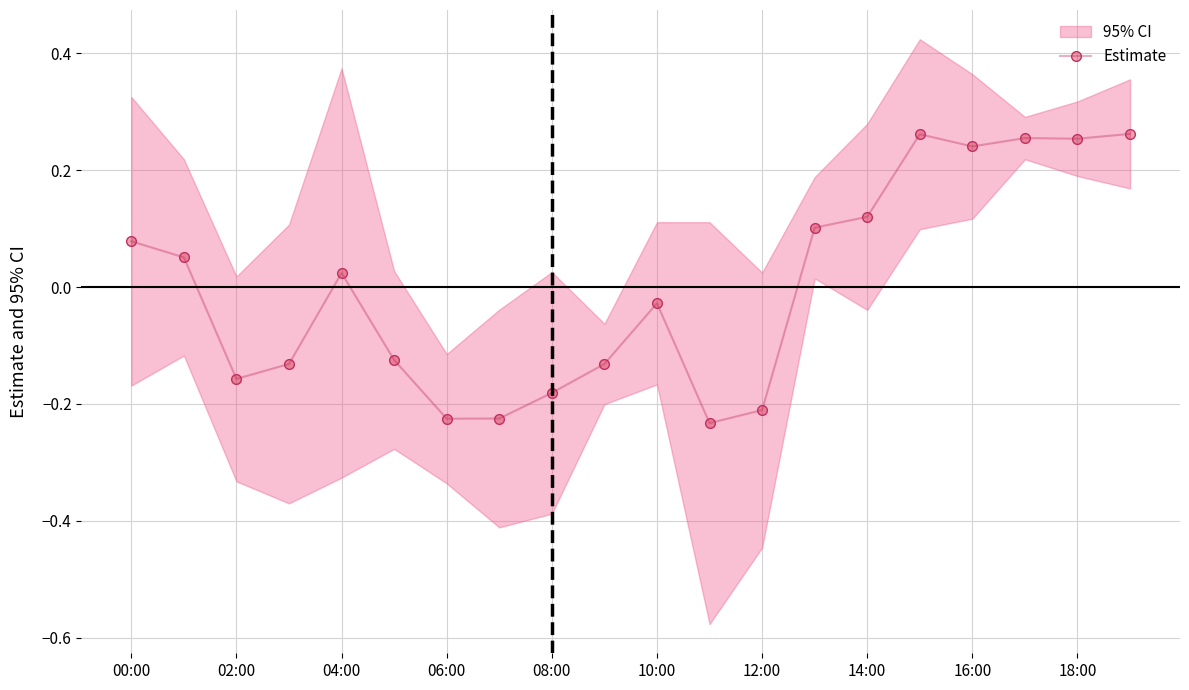

What is the difference between the maximum and minimum values?

0.5